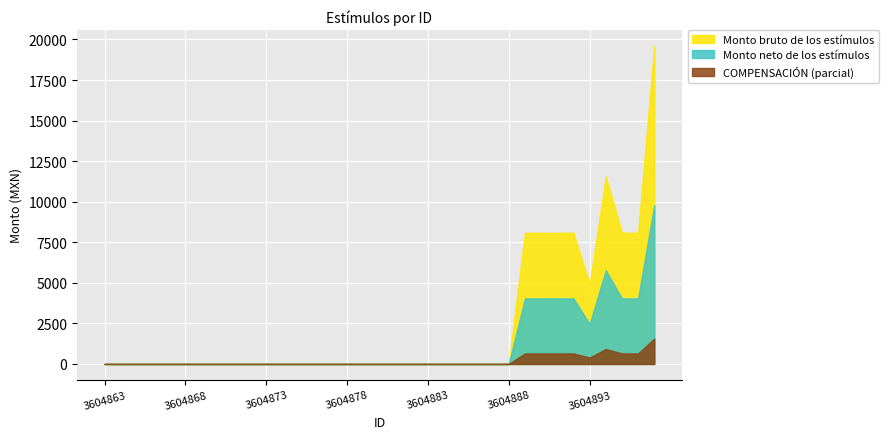

Where is Monto bruto de los estímulos nearest to the value 9800?

3604889